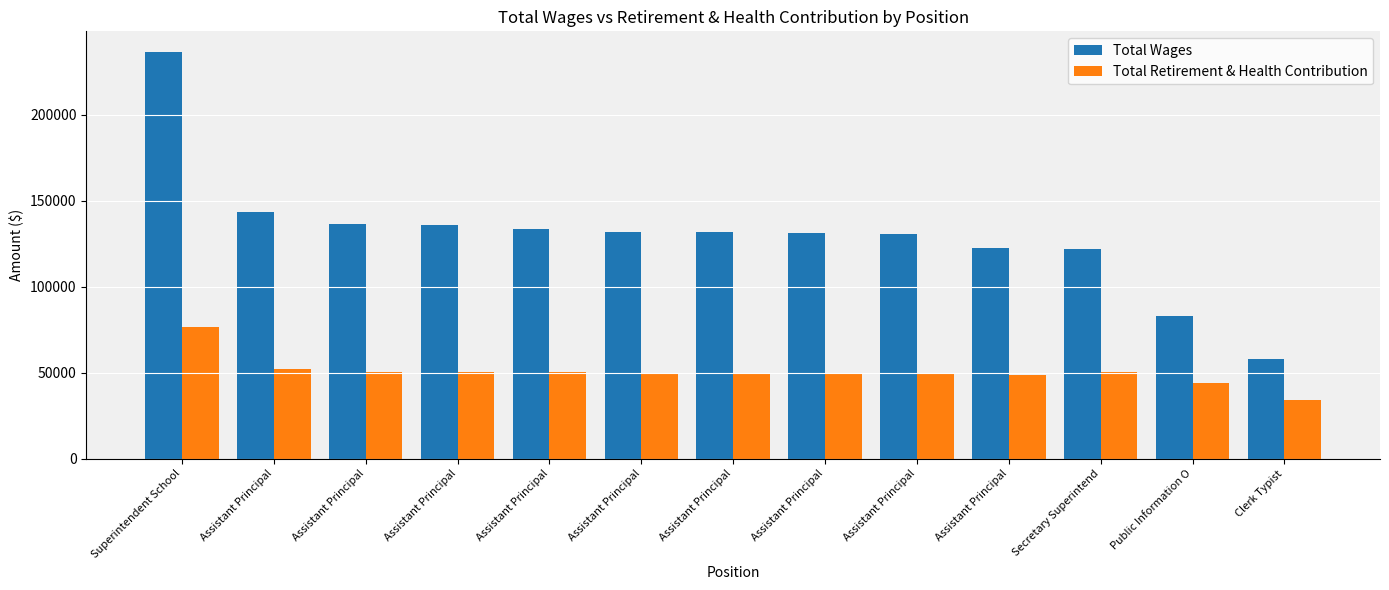

Does the chart contain stacked bars?

No